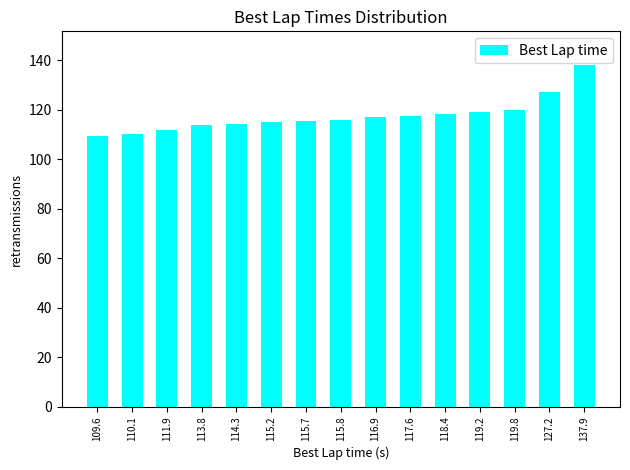

What is the label of the 7th bar from the left?

115.7